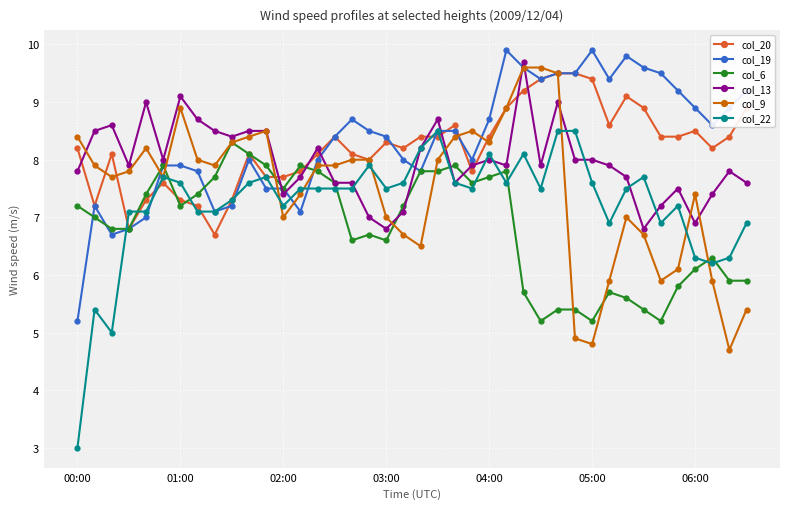

What is the difference between the second highest and minimum values in the col_19 series?

4.7